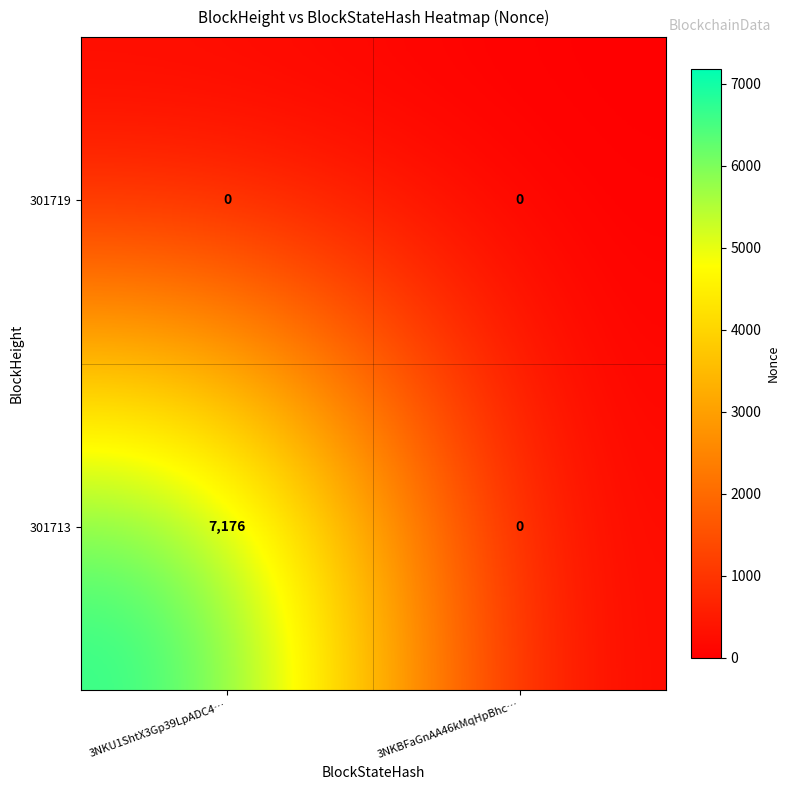

Is it true that 301713 equals -3678 at 3NKBFaGnAA46kMqHpBhc…?

False